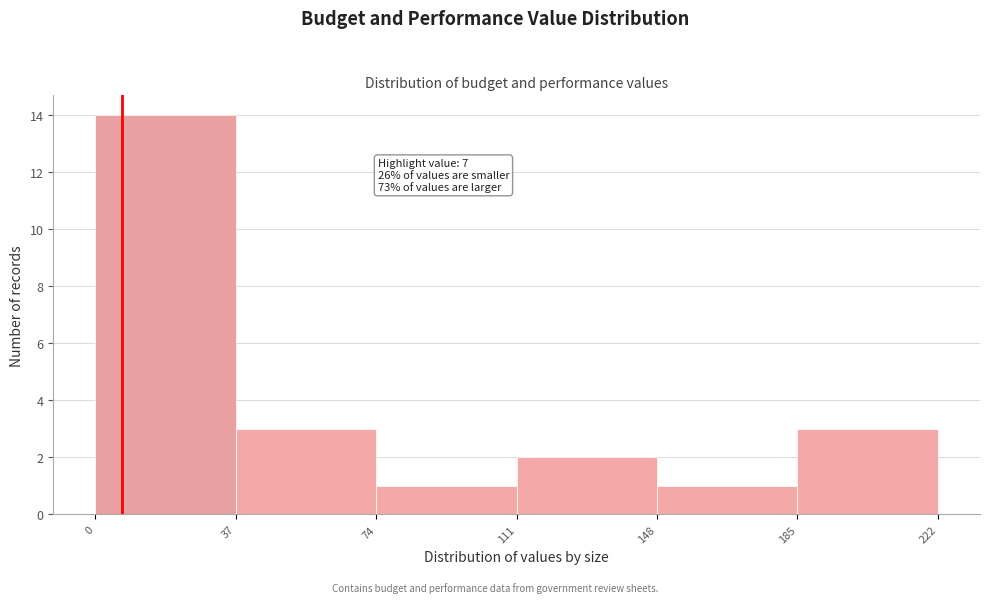

Which range on the x-axis has the tallest bar?

0 to 37